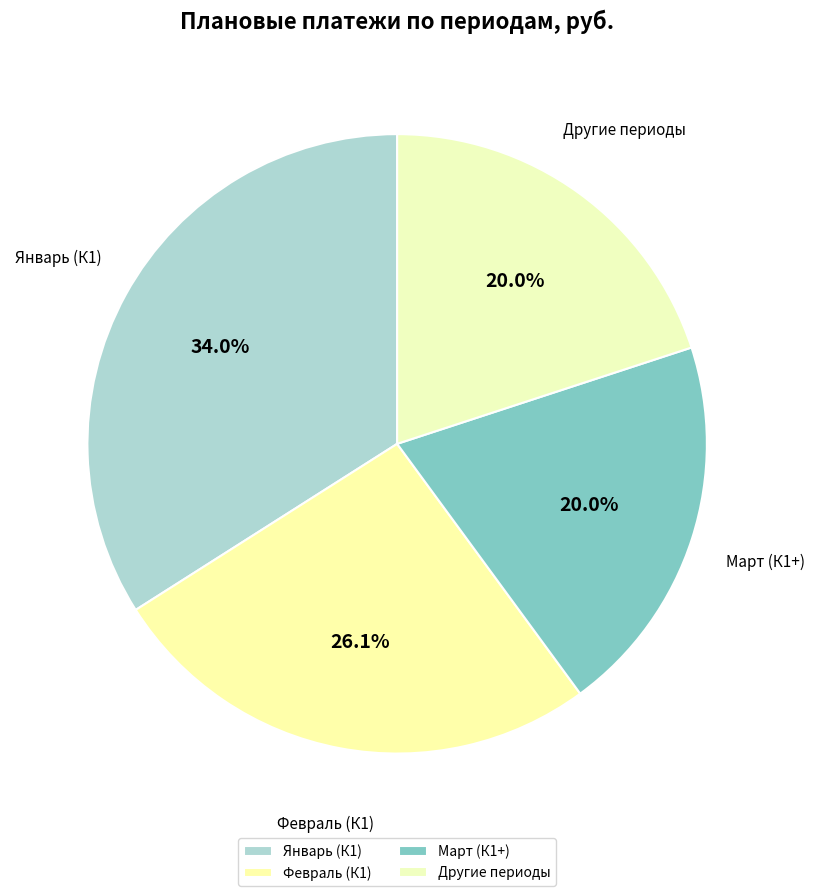

Which category has the biggest portion of the pie?

Январь (К1)